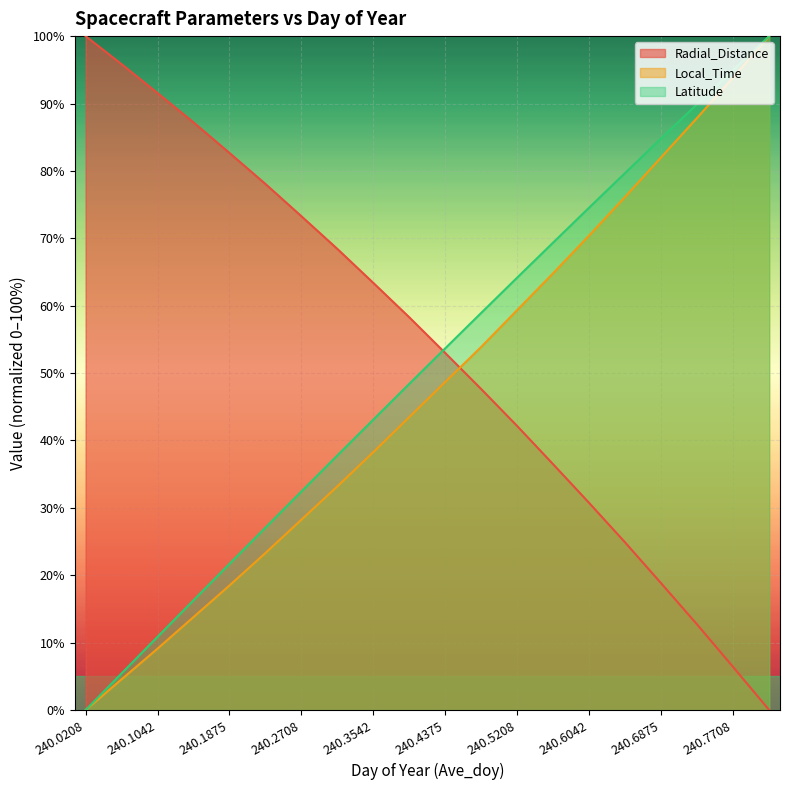

What is the difference between the Radial_Distance values at 240.6458 and 240.3542?

38.5